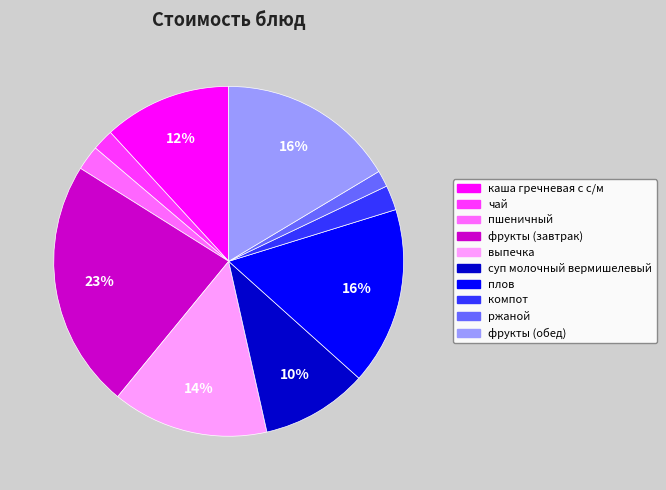

Is it true that выпечка is 14% of the pie?

True